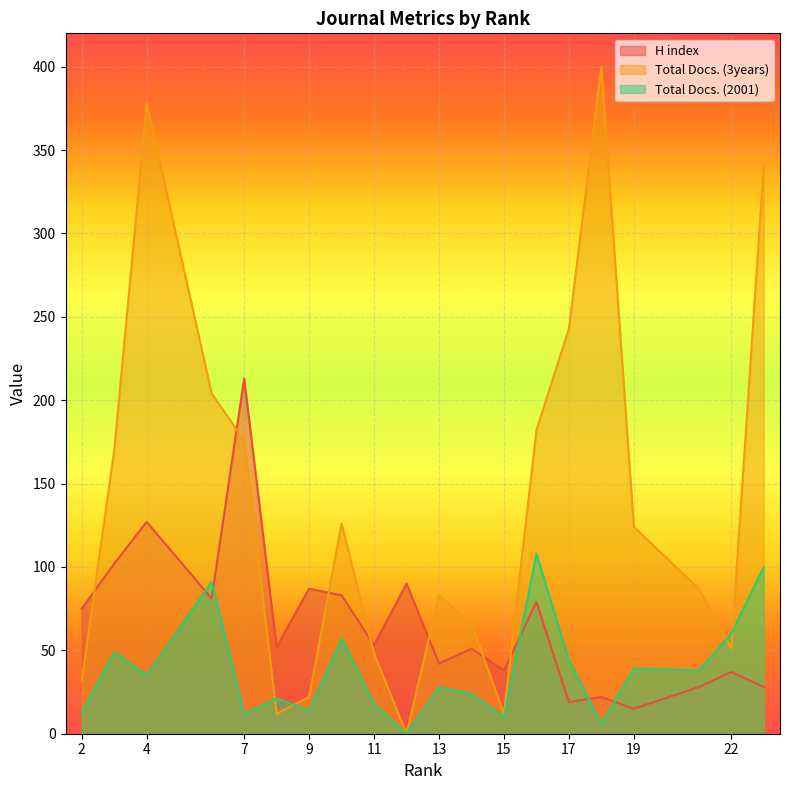

What is the total value across all series at 2?

120